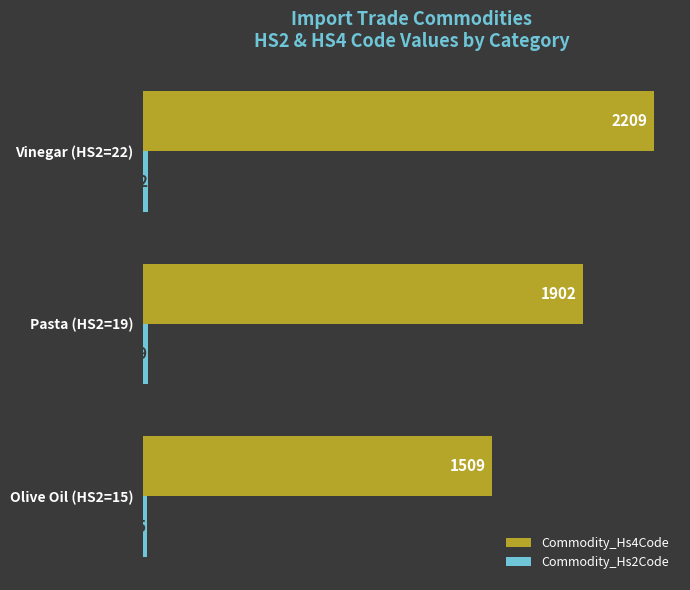

True or false: Commodity_Hs4Code has a value of 2209 at Vinegar (HS2=22).

True